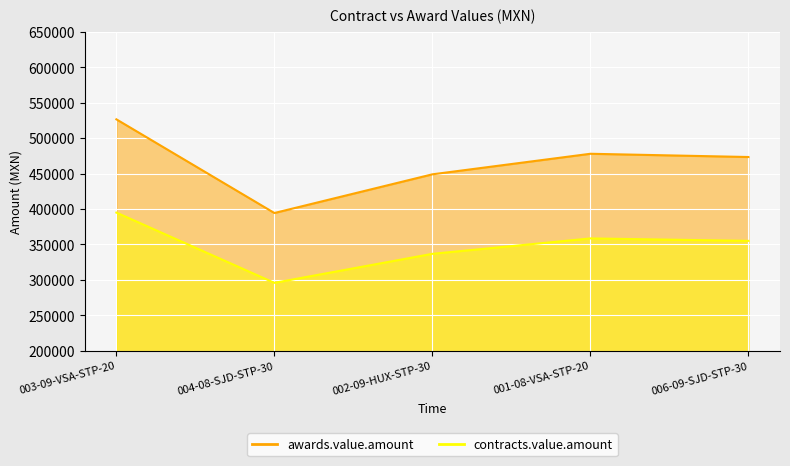

What position from the left is 002-09-HUX-STP-30?

3